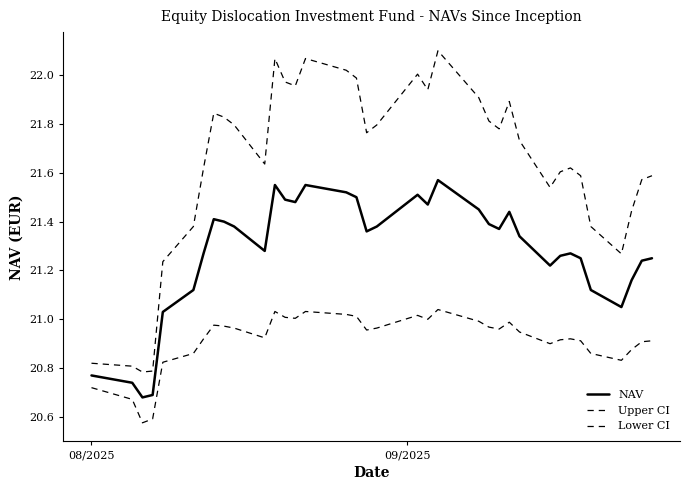

Which series has the largest range (max minus min)?

Upper CI